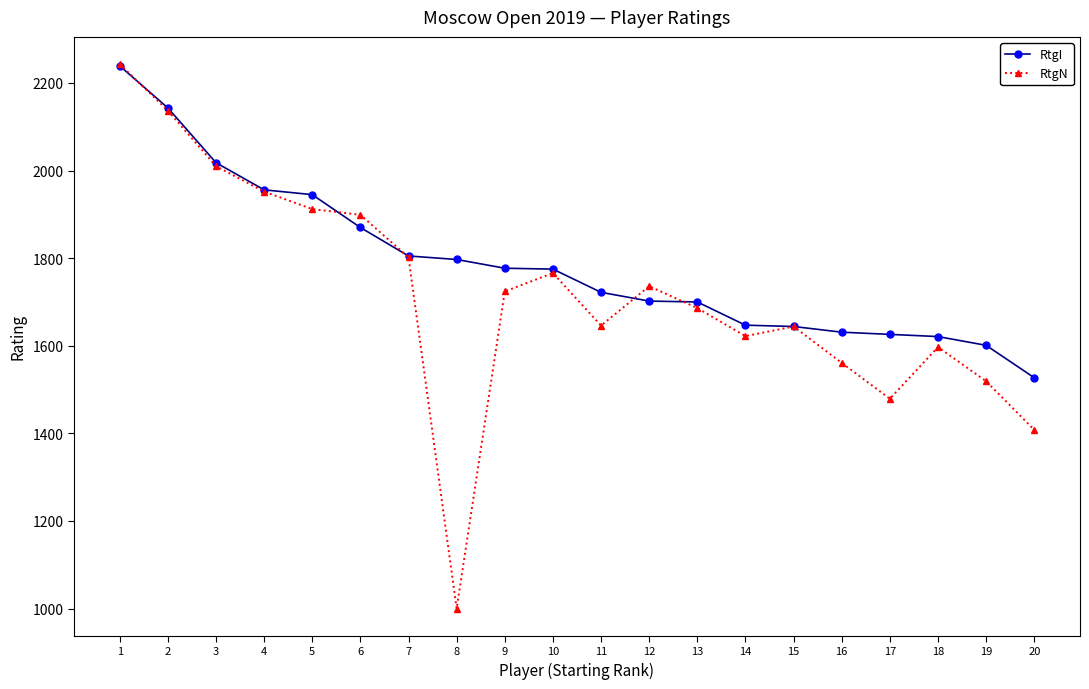

What is the value of the RtgI point at the 6th from the left?

1870